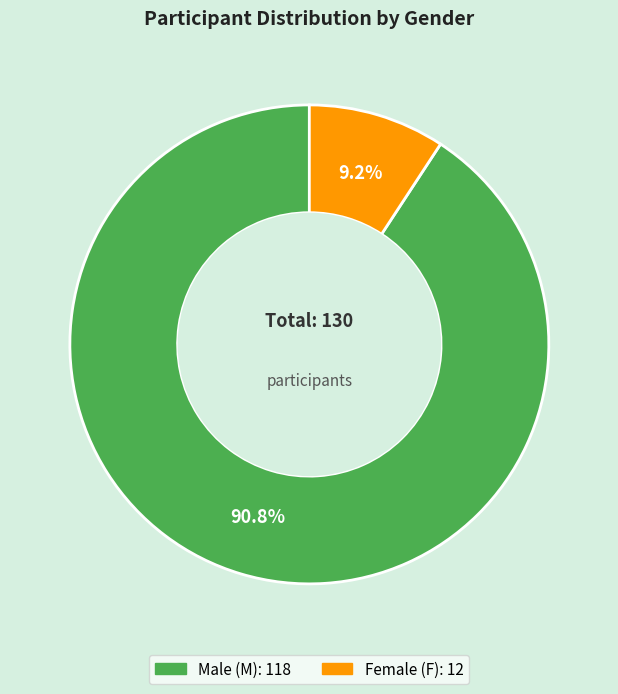

Does any single category account for the majority?

Yes